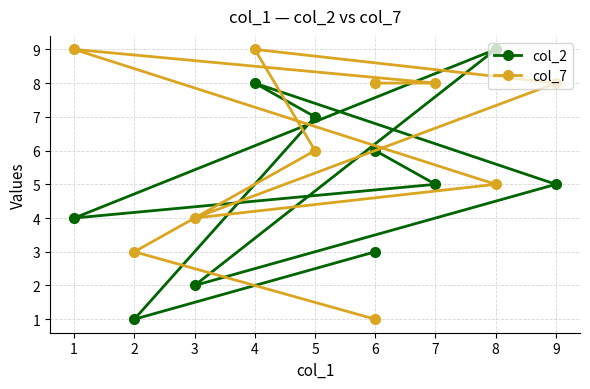

How many lines are shown in the chart?

2